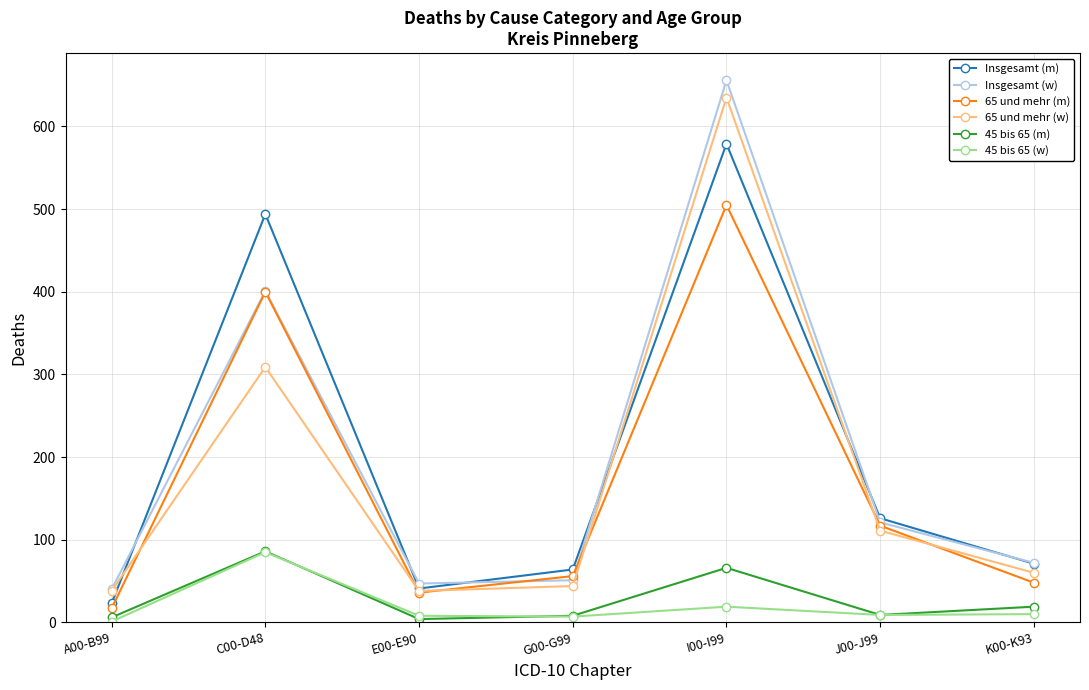

What is the minimum value for Insgesamt (w)?

40